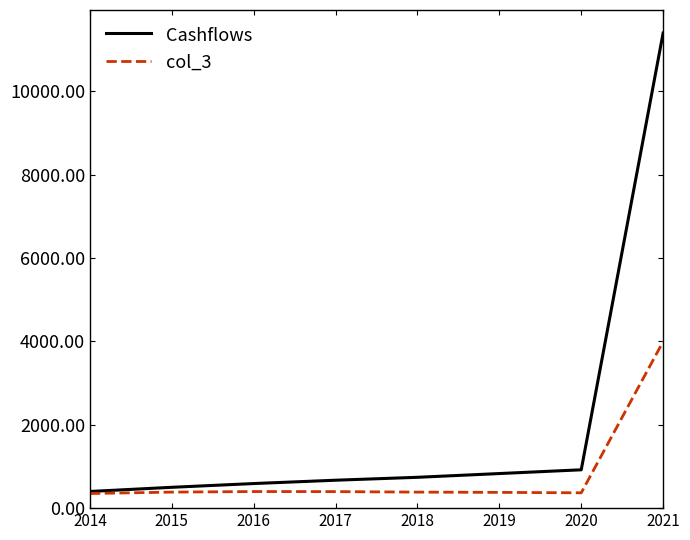

What is the difference between the highest and lowest values at 2020?

552.3